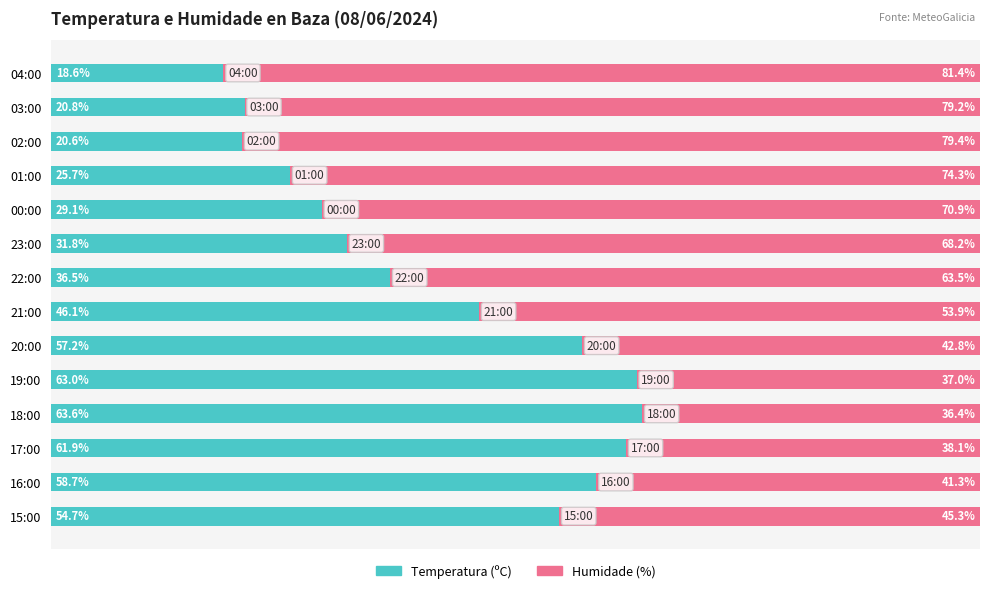

Which category has the highest value in the Temperatura (ºC) series?

18:00